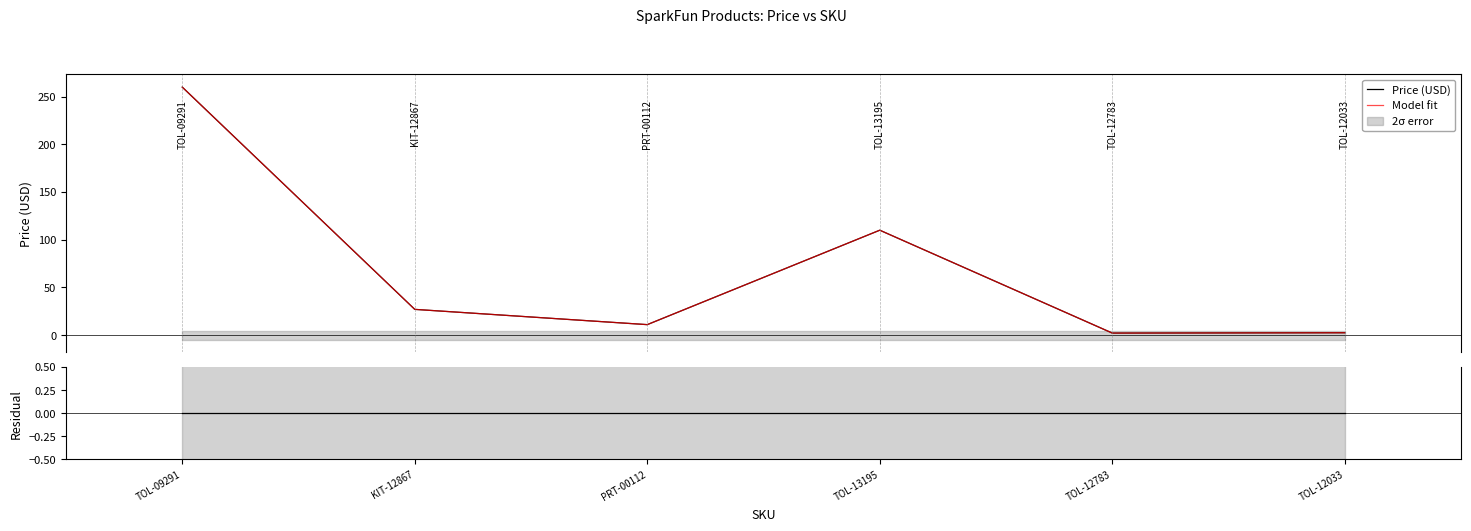

True or false: RoHS Compliance and Model fit cross at least once.

False